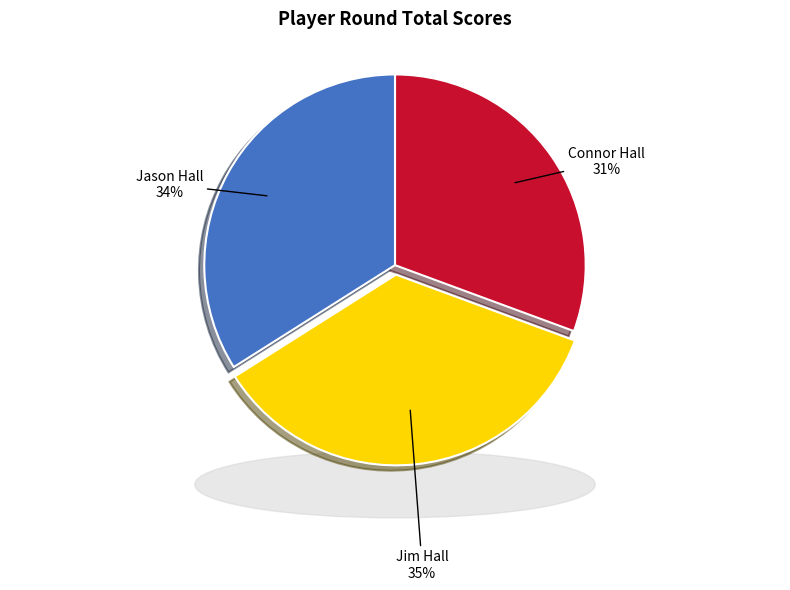

To the nearest percent, what is the average slice percentage?

33%